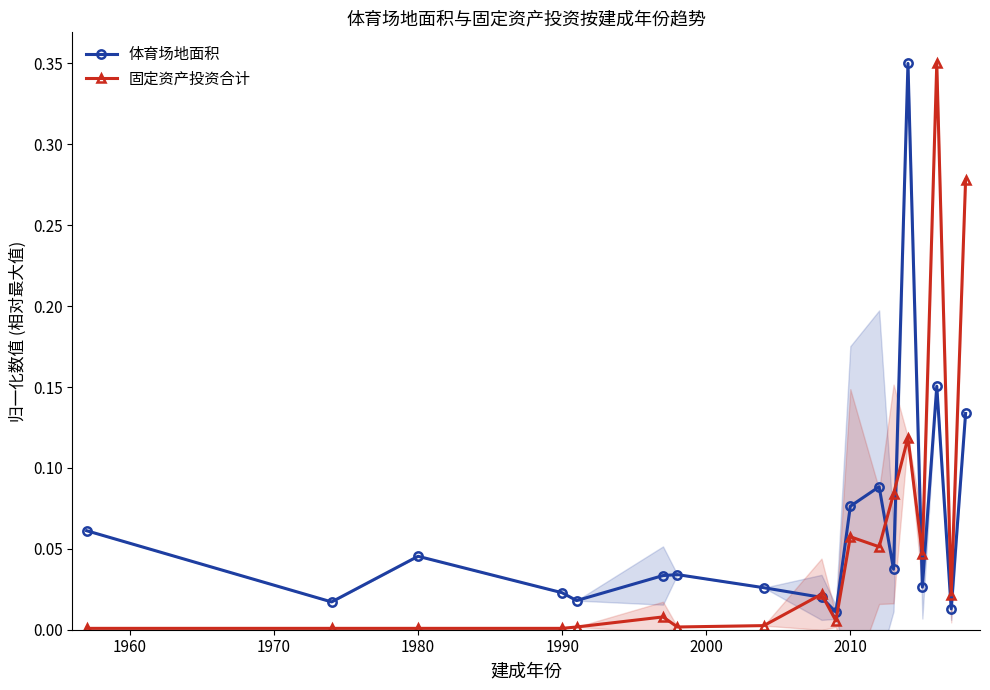

What is the maximum value for 体育场地面积?

0.3